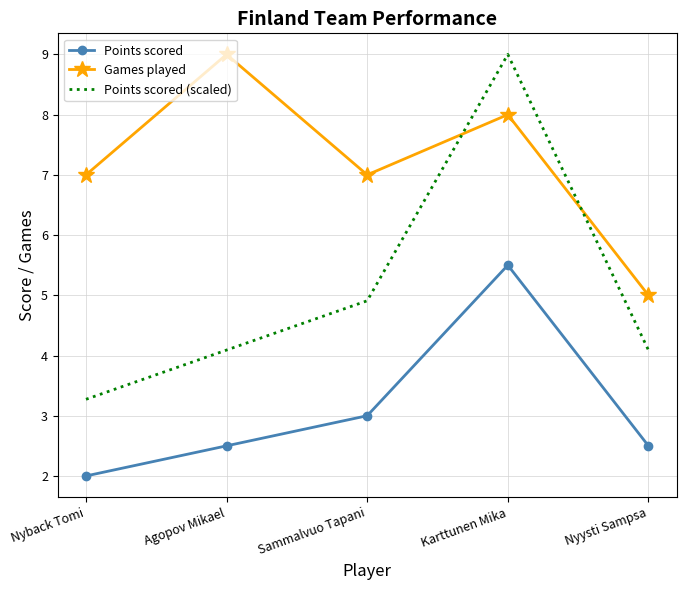

True or false: Games played and Points scored cross at least once.

False